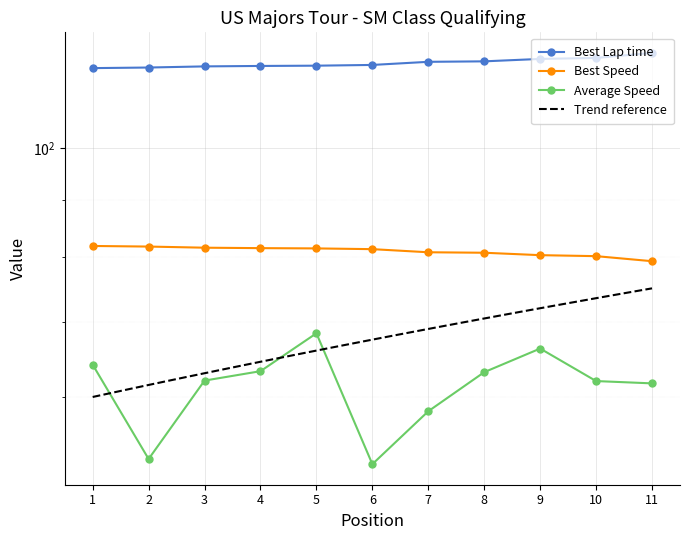

What is the smallest value displayed?

52.3